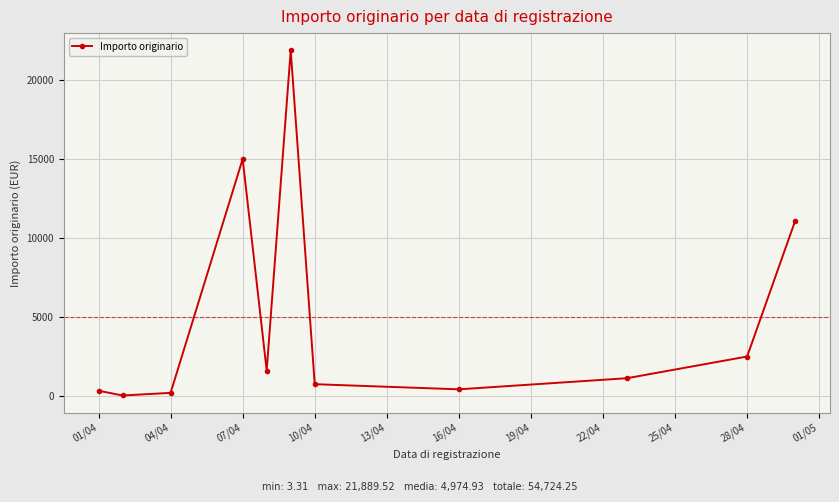

What is the difference between the second highest and second lowest values?

14829.5